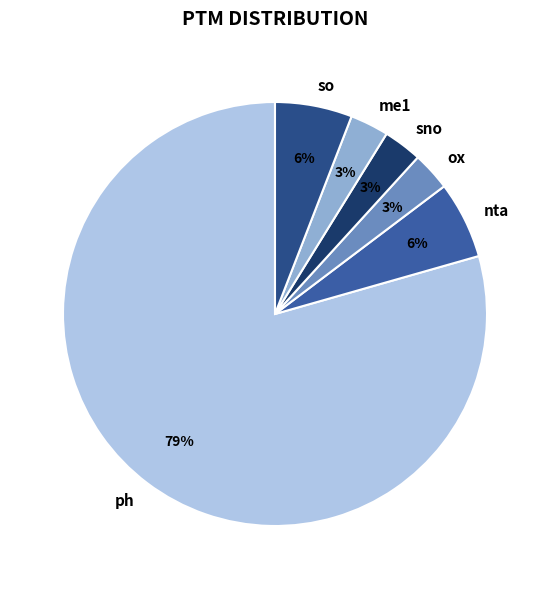

Which has a higher value, nta or me1?

nta